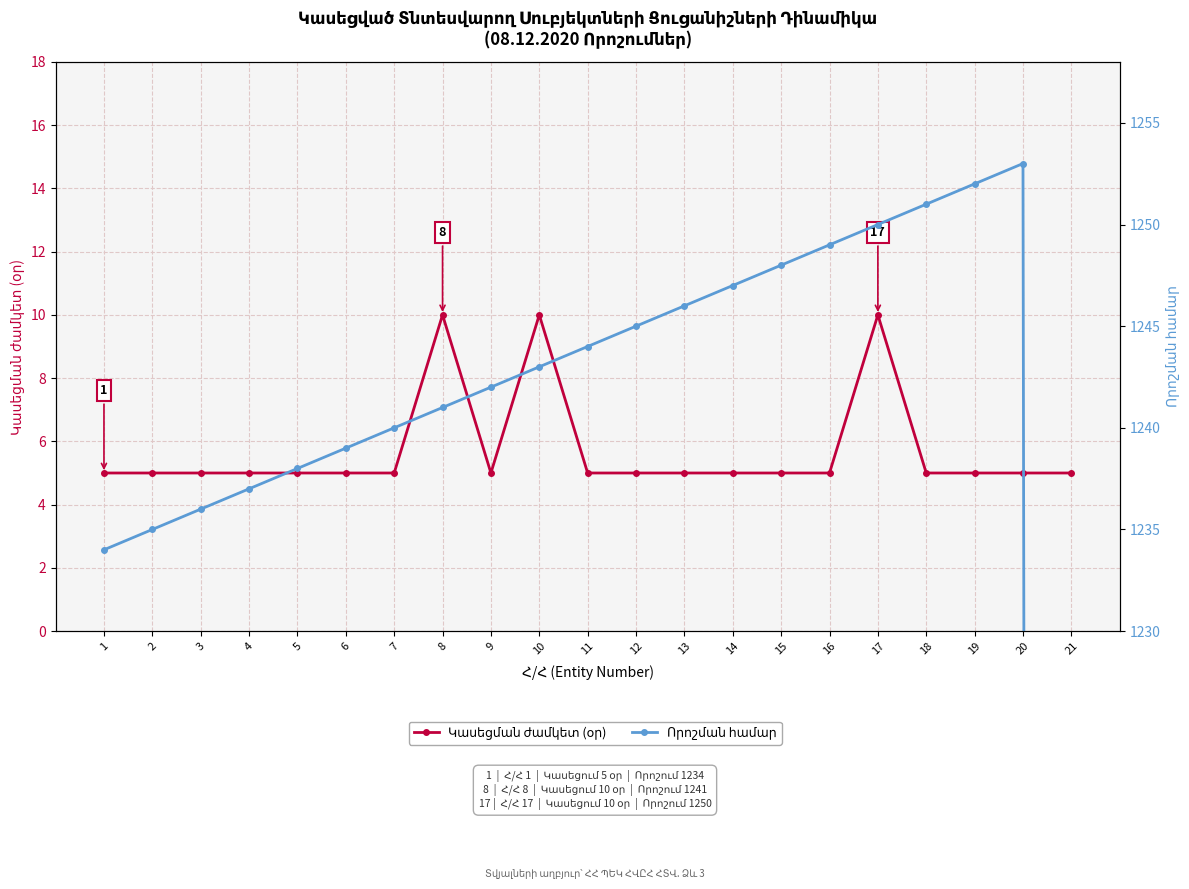

What is the difference between the Որոշման համար values at 4 and 20?

16